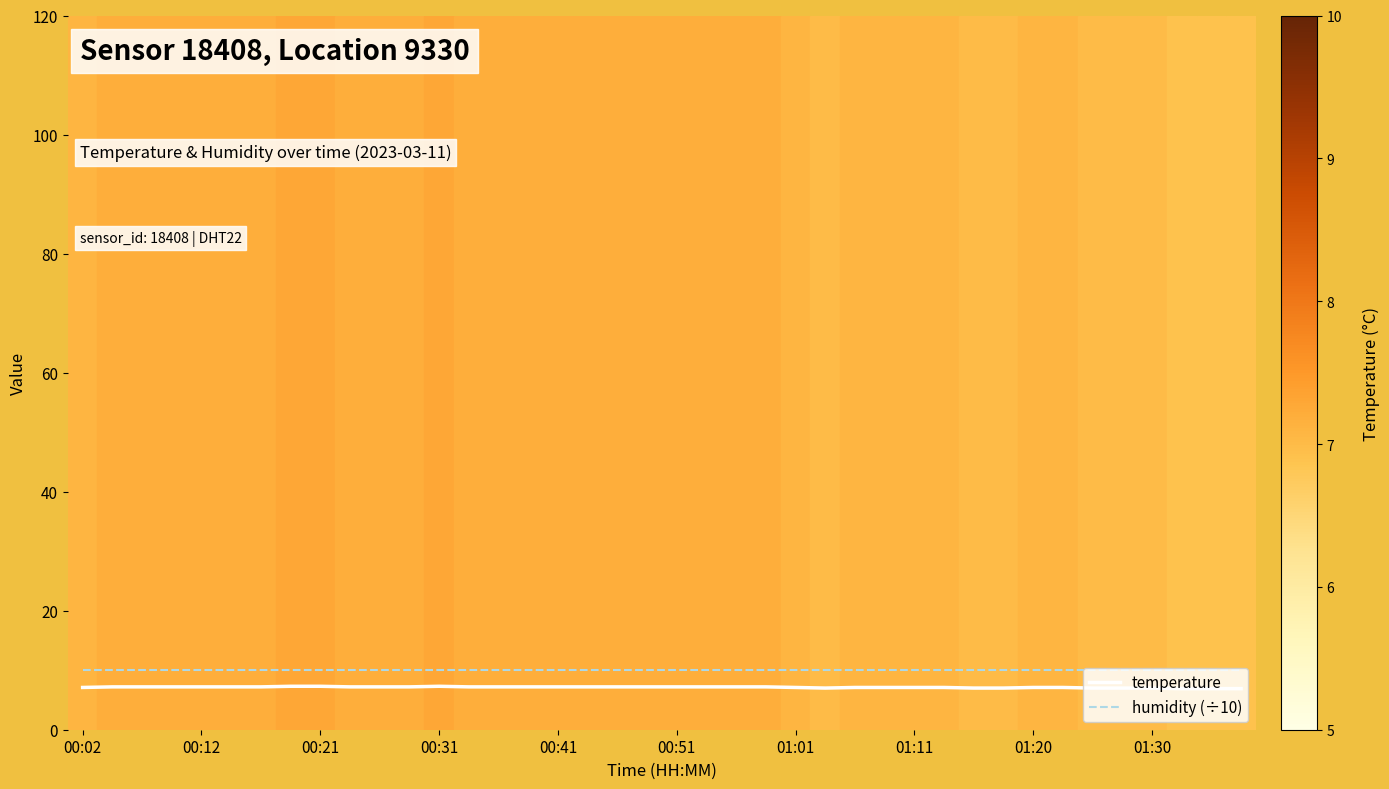

What are all the series names shown in the legend?

temperature, humidity